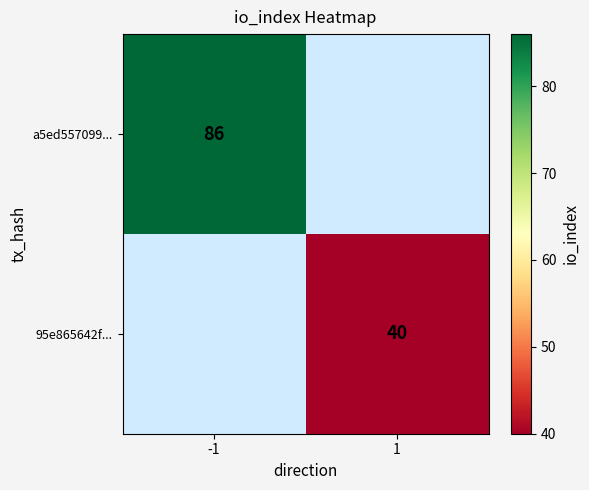

How many distinct data groups are displayed?

2